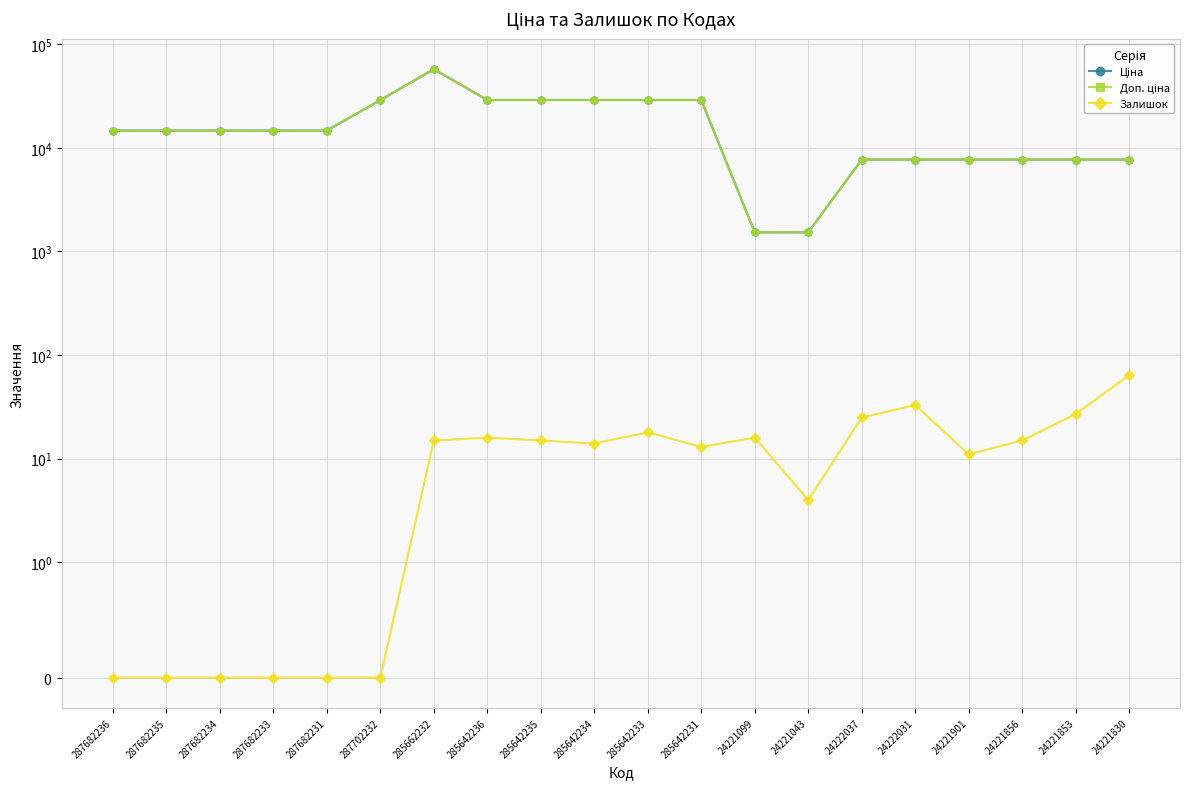

What value does the Доп. ціна series have at 24221856?

7688.0